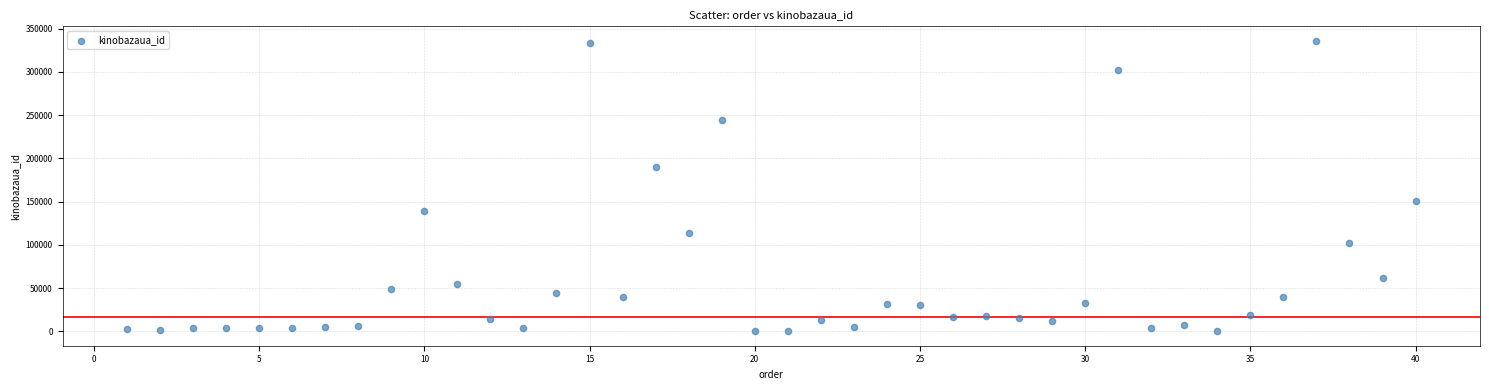

What Y value in the scatter plot is closest to 168018?

150899